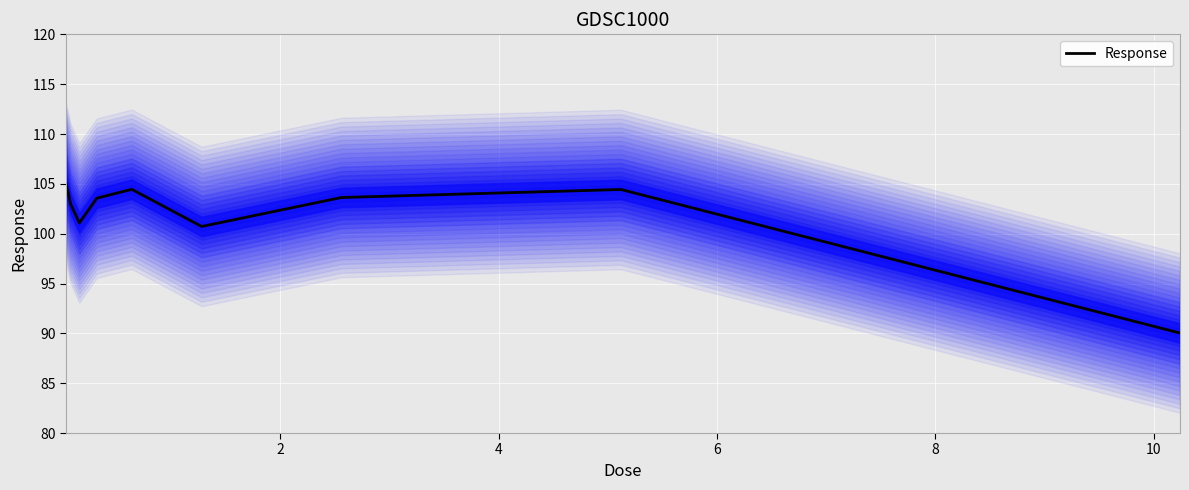

How many points are lower than both their immediate neighbors (excluding endpoints)?

2